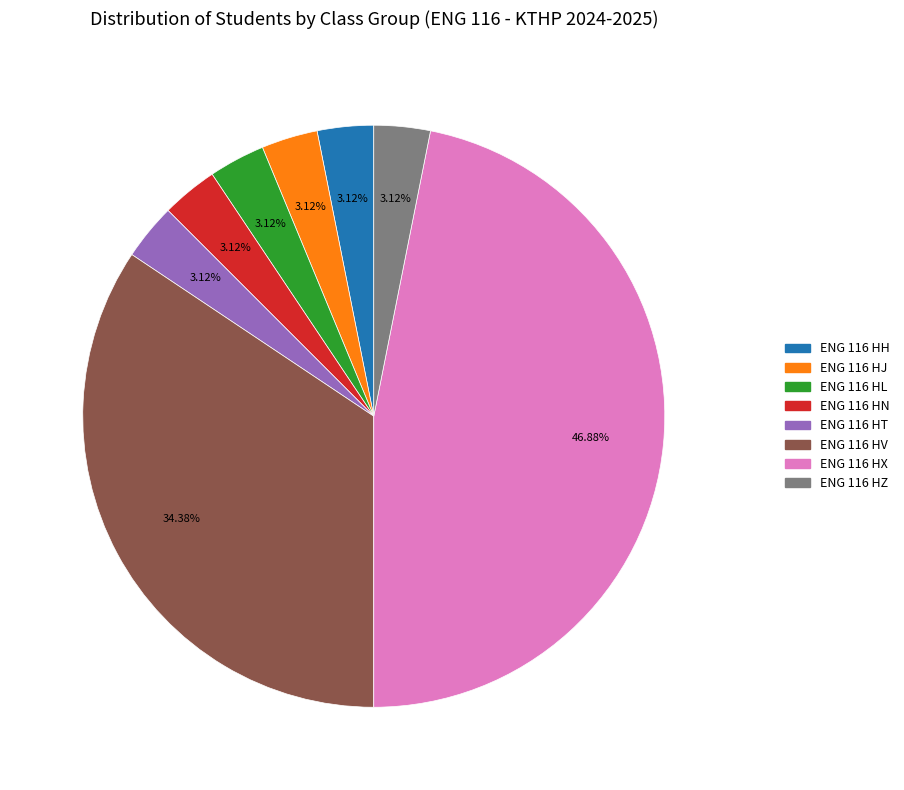

Combined, what portion of the pie is ENG 116 HX and ENG 116 HJ?

50.0%